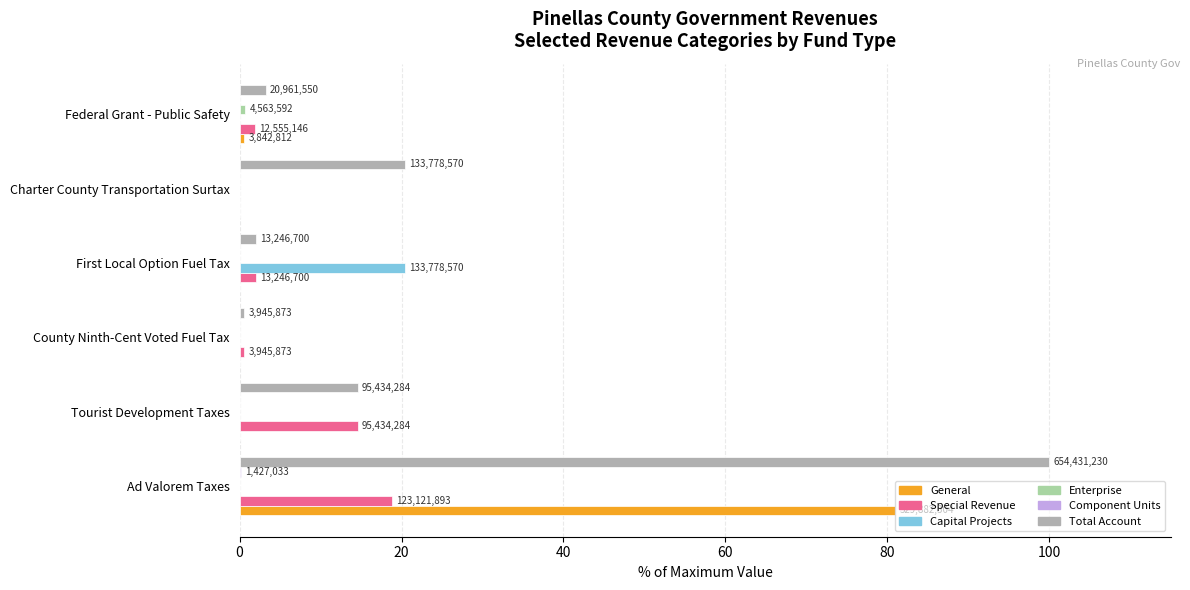

What is the maximum value for Special Revenue?

18.8